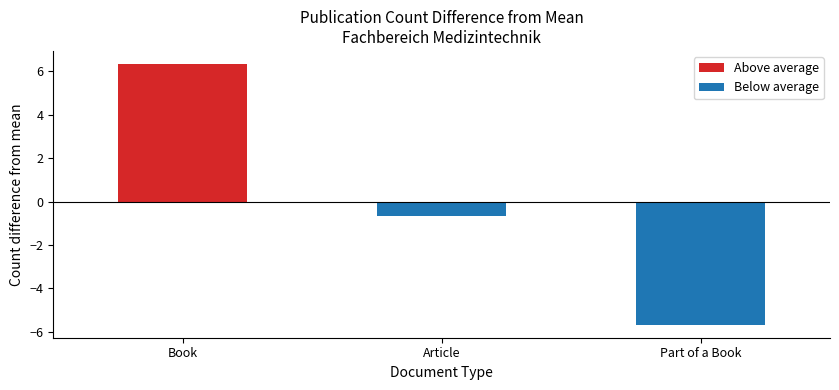

Are the bars grouped side by side (vs. stacked)?

No